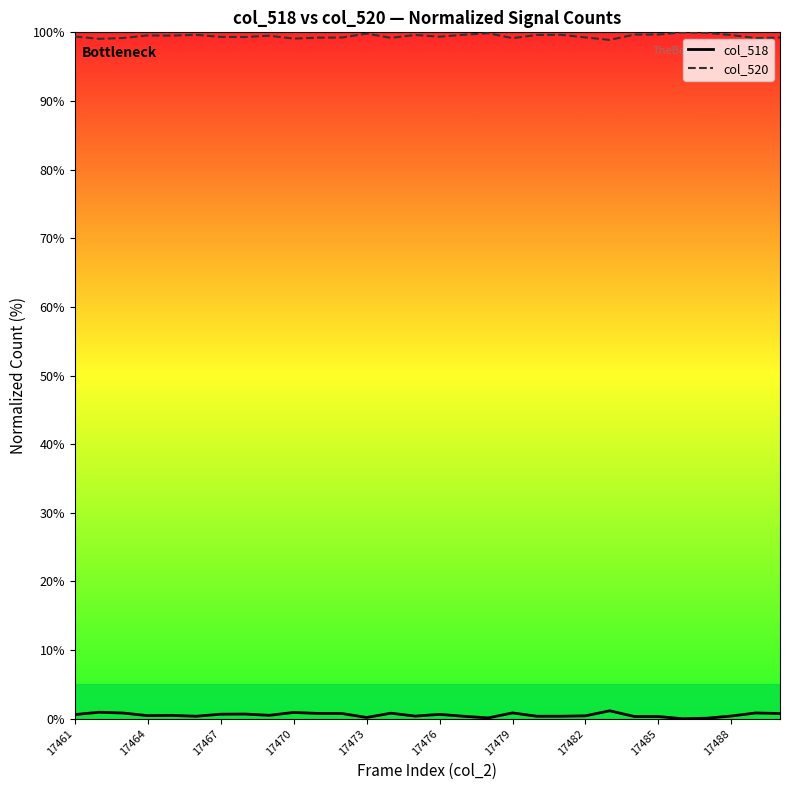

What value does the col_520 series have at 16?

99.6